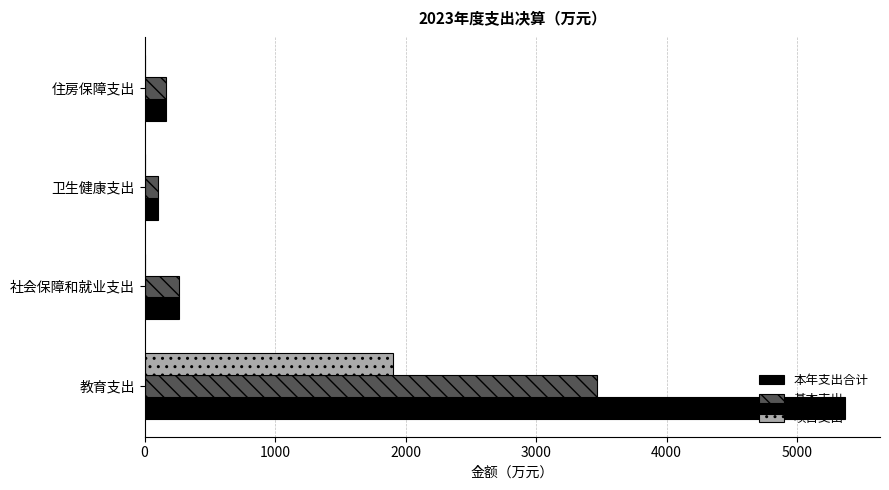

What value does the 本年支出合计 series have at 教育支出?

5366.4